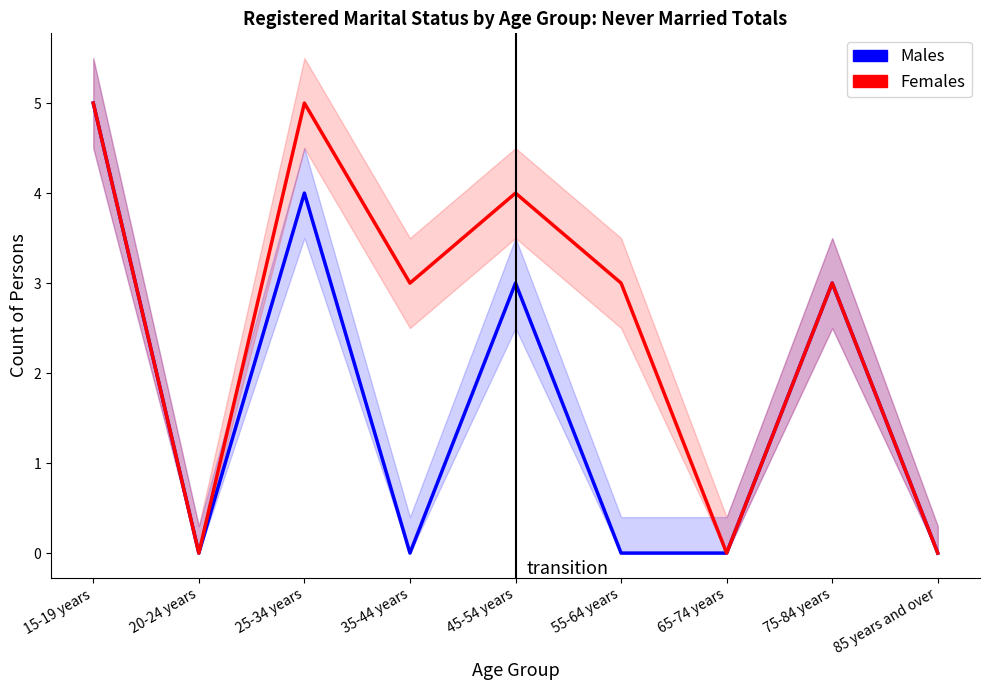

At which category does Females reach its first local peak?

25-34 years